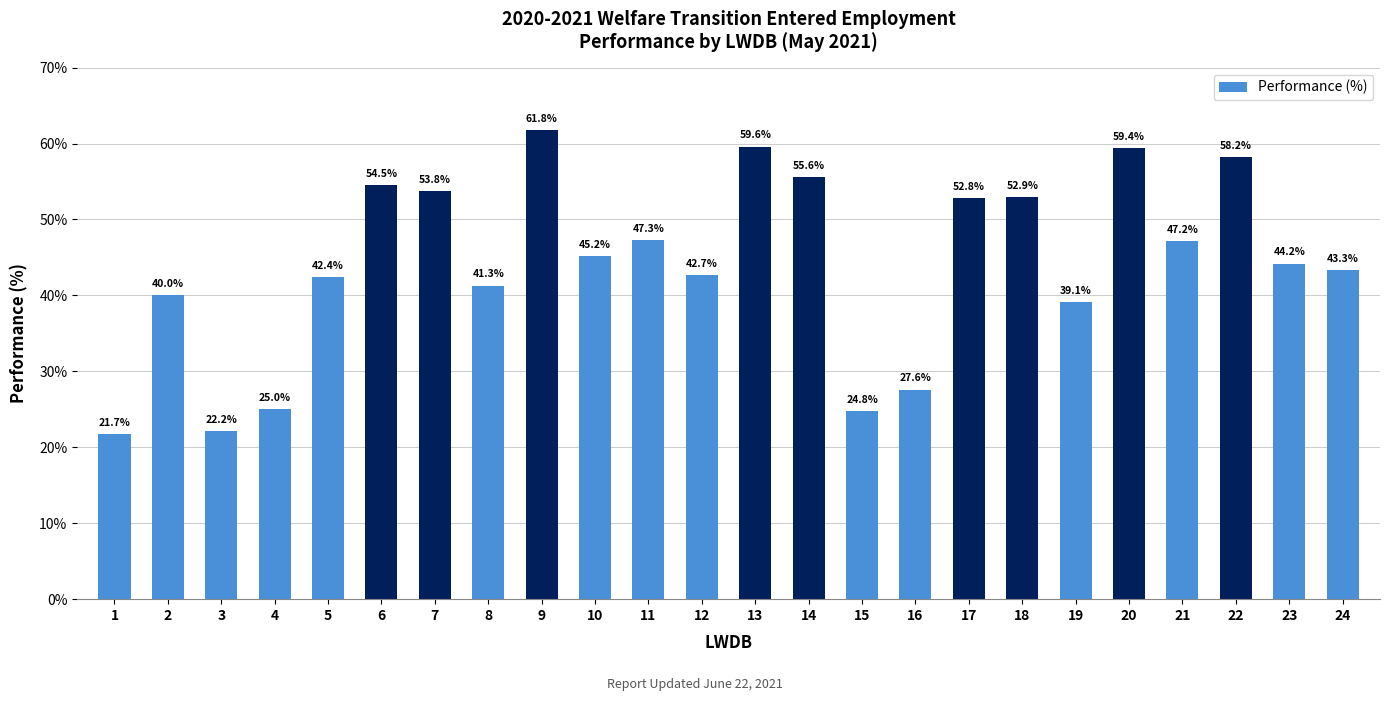

Which category has the highest value across all series?

9